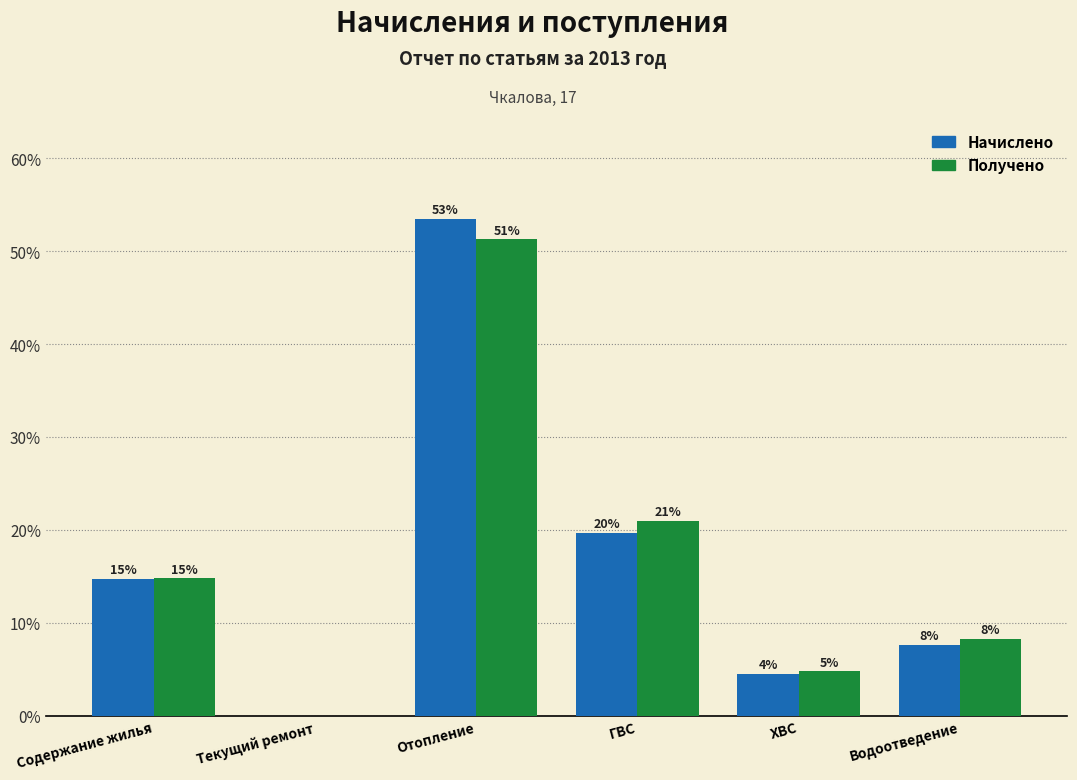

What are all the series names shown in the legend?

Начислено, Получено